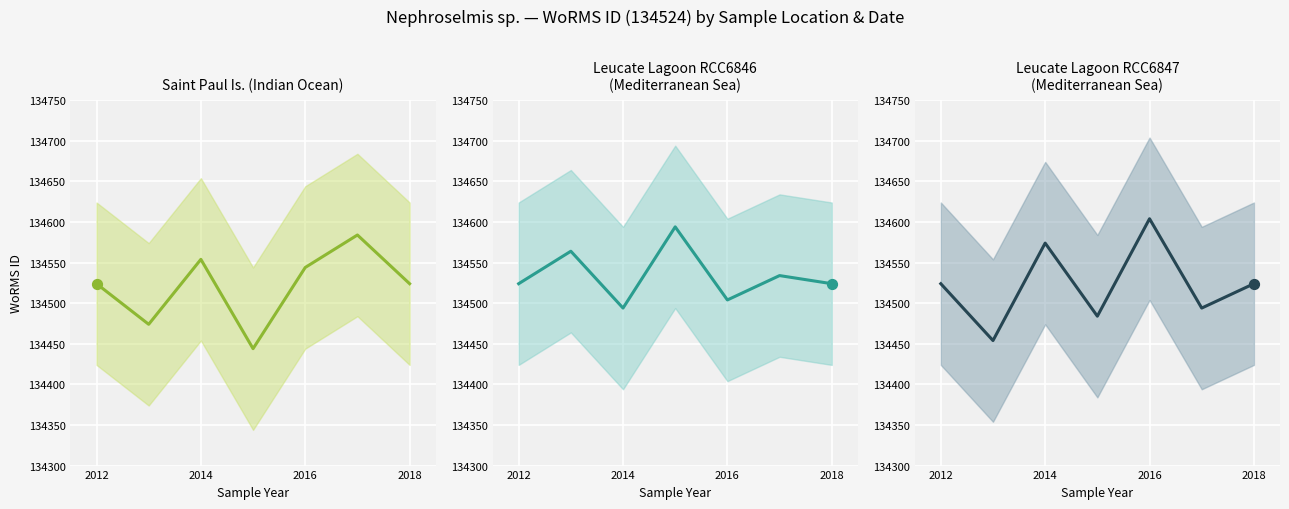

What is the ratio of the value at 2016 to the value at 2018?

1.0